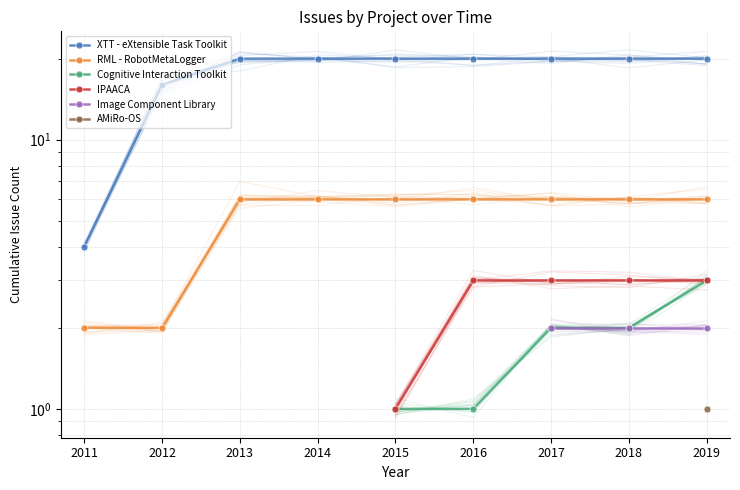

How many positive values does the Cognitive Interaction Toolkit series have?

5